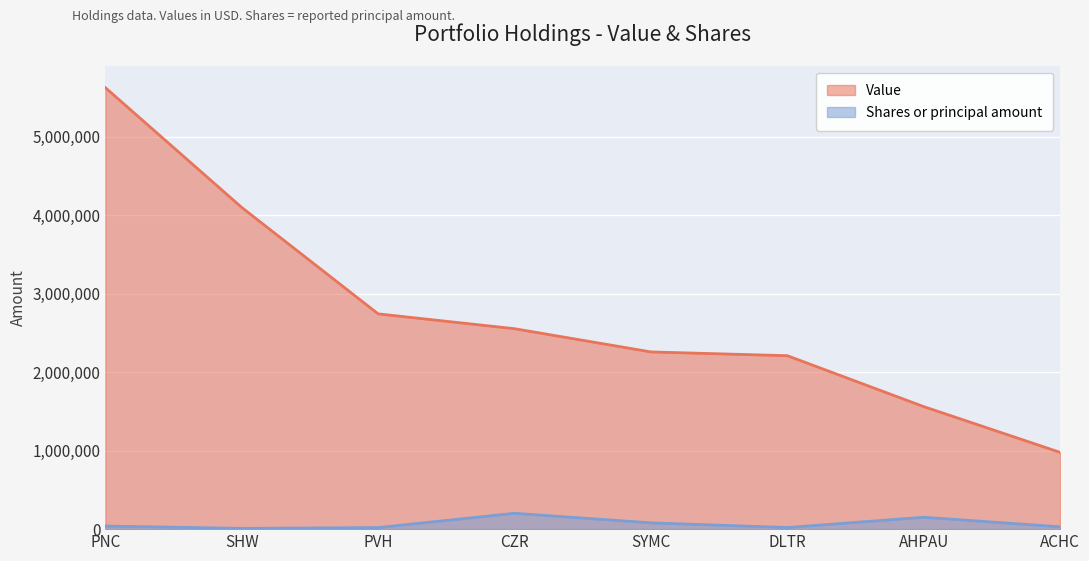

True or false: Shares or principal amount and Value cross at least once.

False